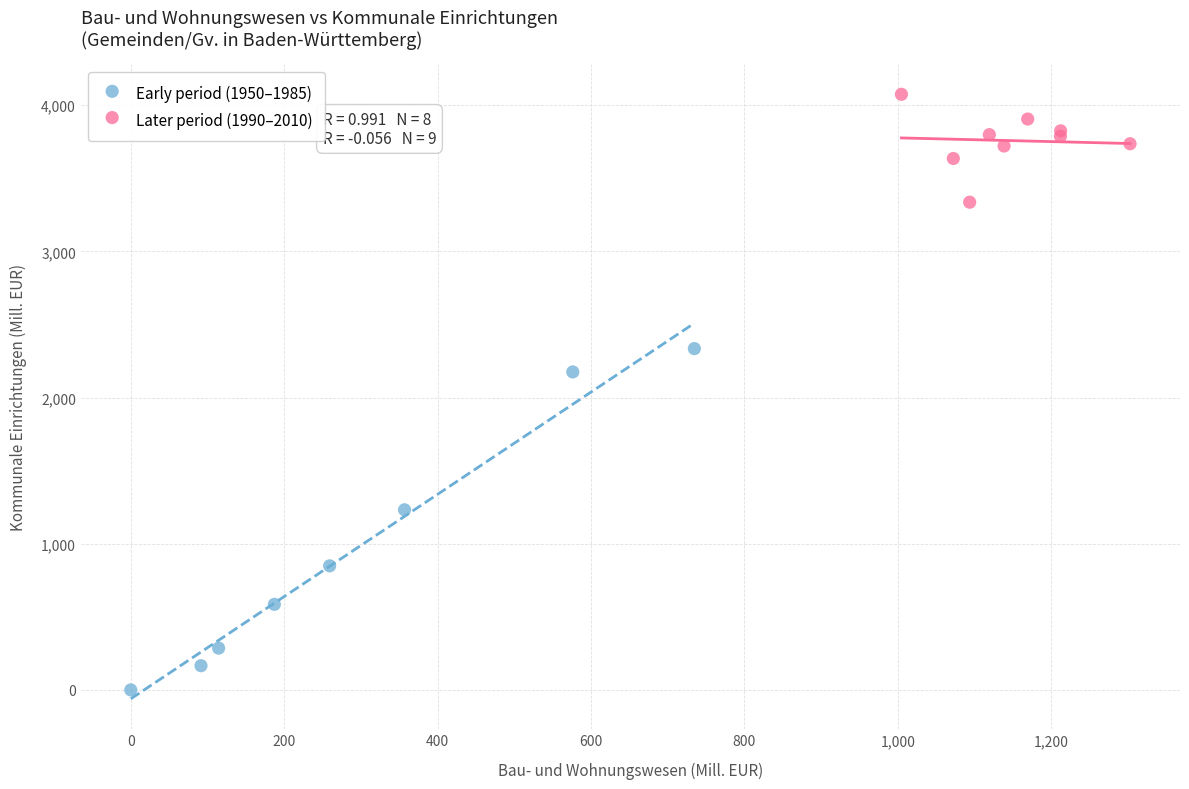

Which series contains the lowest Y value?

Early period (1950–1985)